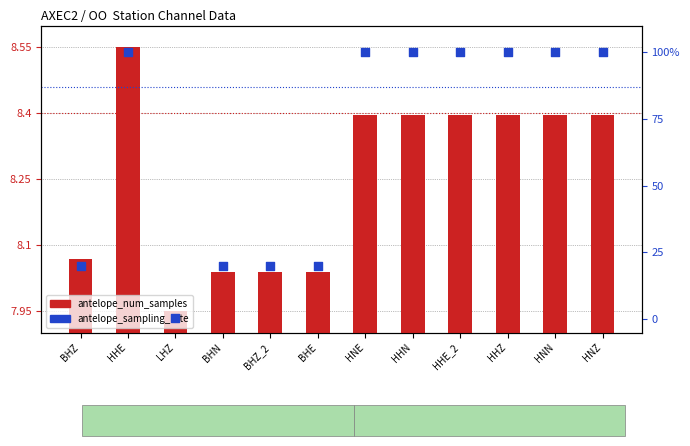

Is the value of antelope_sampling_rate at BHN greater than the value of antelope_num_samples at HHZ?

Yes